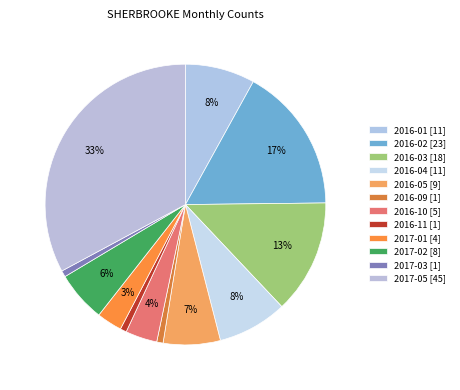

How many slices are in this pie chart?

12